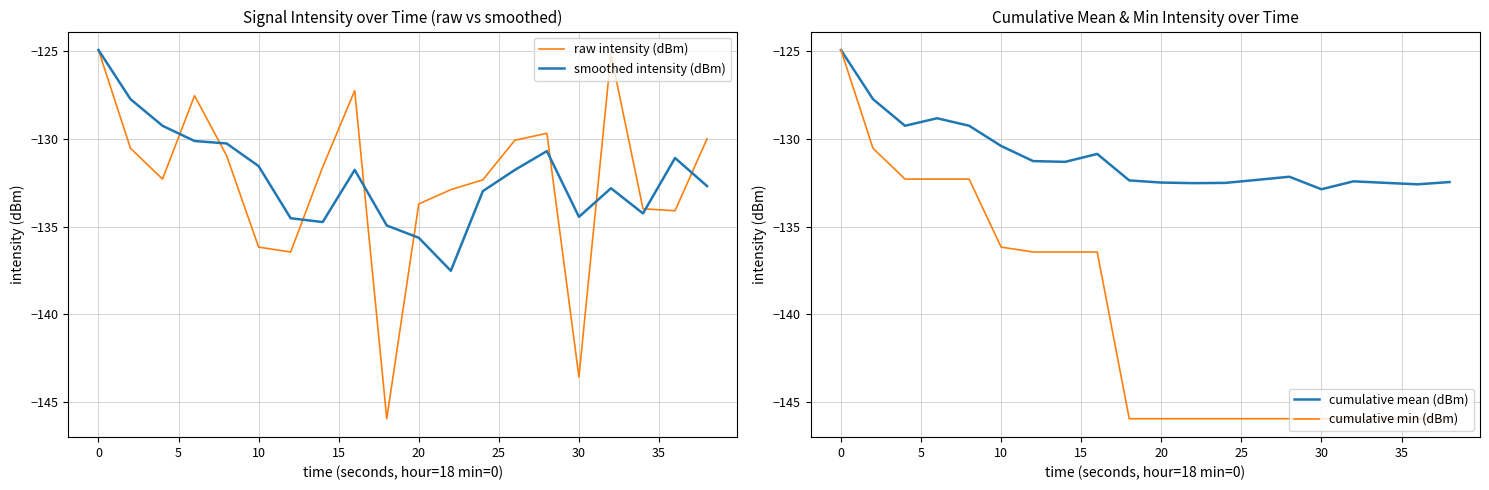

At which label does cumulative mean (dBm) reach its minimum?

30